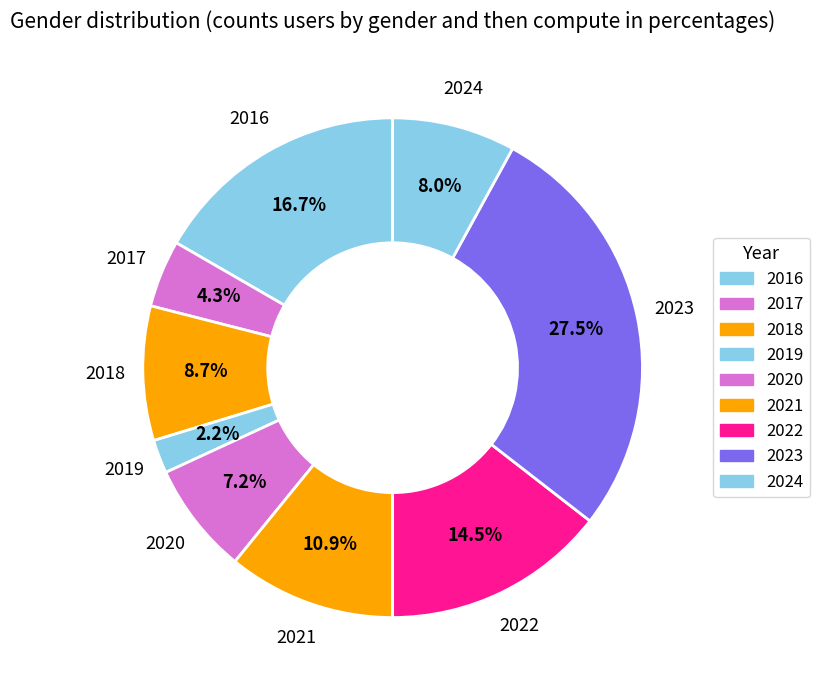

Which slice is the largest?

2023